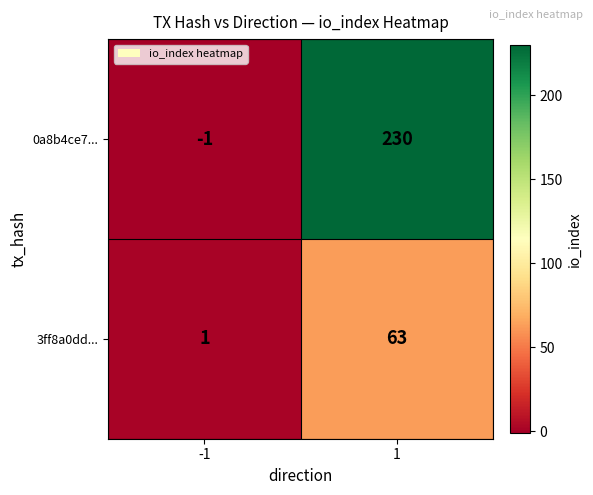

Which series has the widest spread of values?

0a8b4ce7...